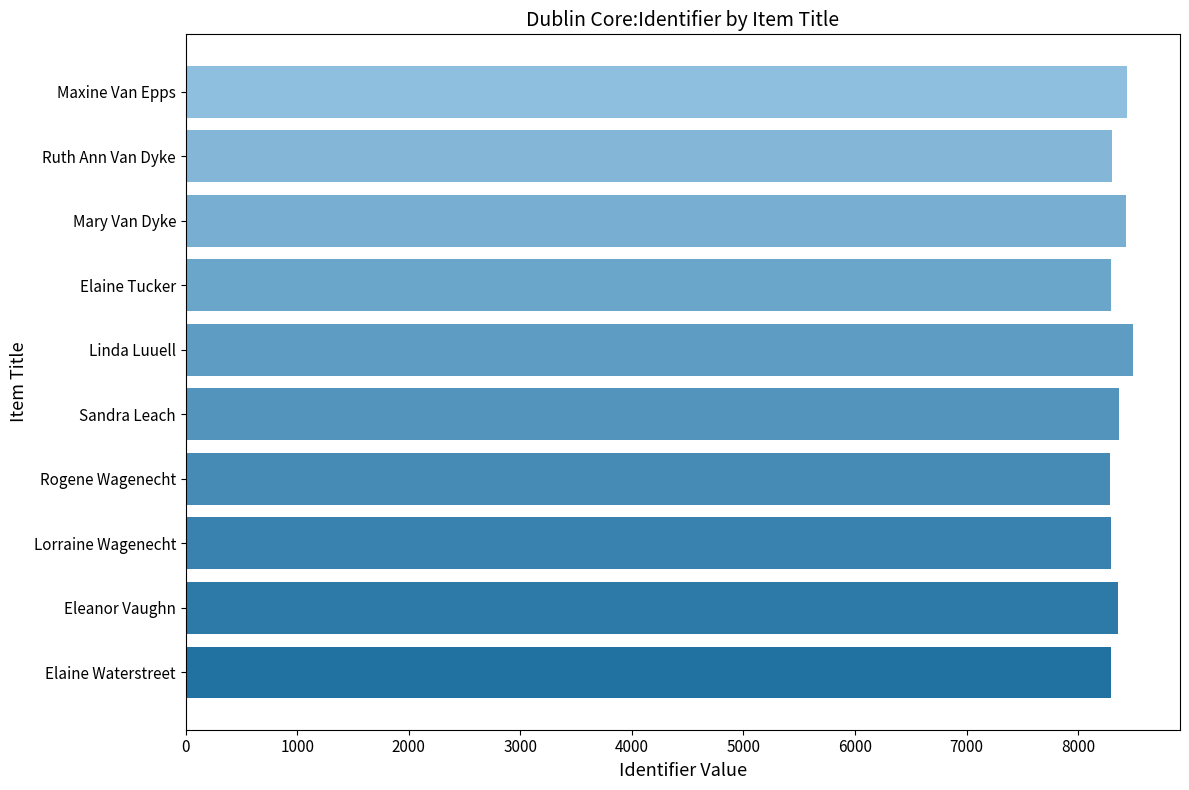

What is the ratio of the value at Rogene Wagenecht to the value at Eleanor Vaughn?

1.0